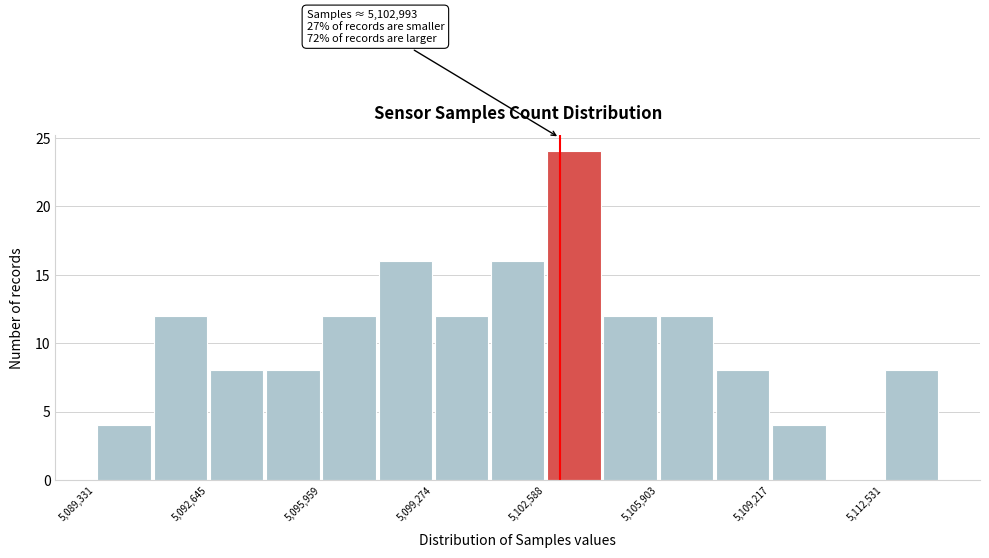

Around what value on the x-axis is the tallest bar? Give the approximate position of its centre, as read against the axis.

5103500